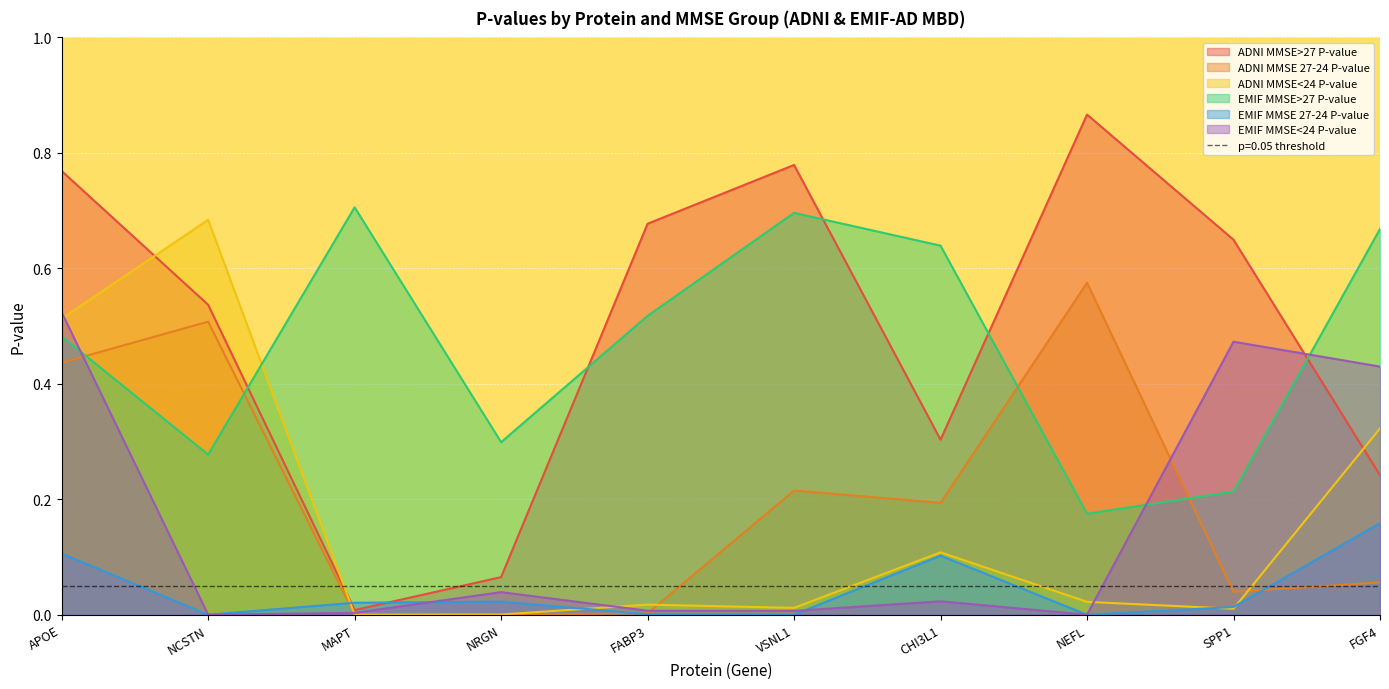

True or false: EMIF MMSE 27-24 P-value and EMIF MMSE>27 P-value cross at least once.

False